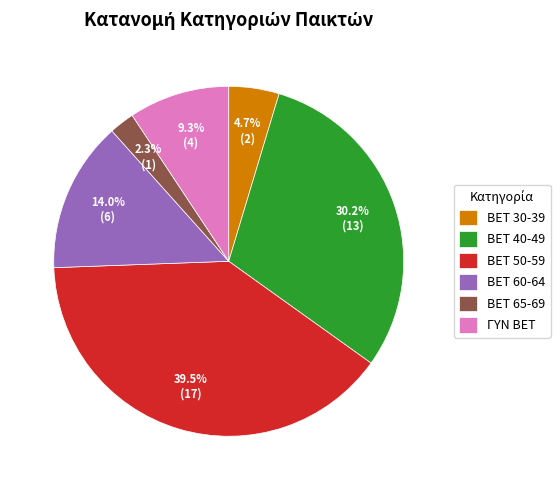

Is the sum of BET 65-69 and BET 30-39 greater than half?

No